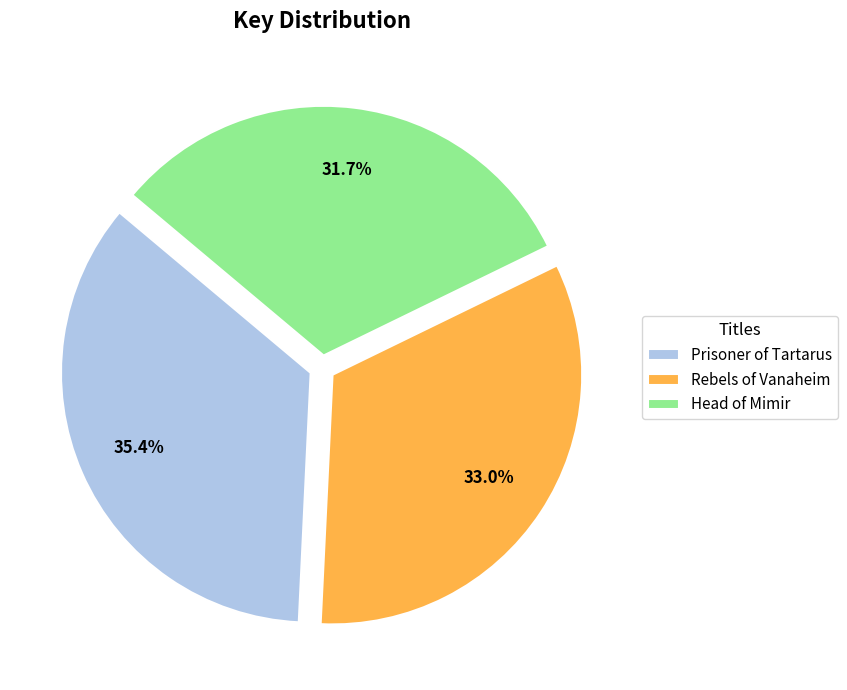

What is the smallest slice in the pie chart?

Head of Mimir